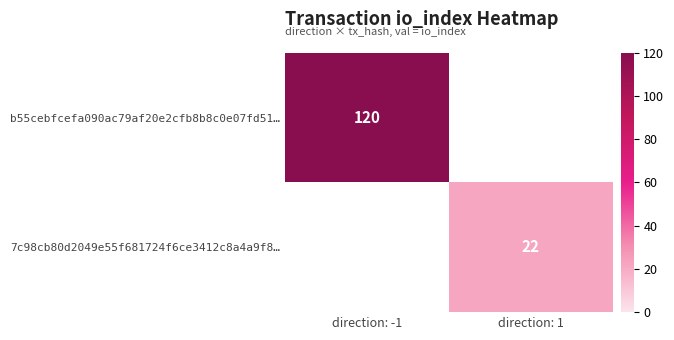

The value of 7c98cb80d2049e55f681724f6ce3412c8a4a9f8… at direction: 1 is 33. True or false?

False